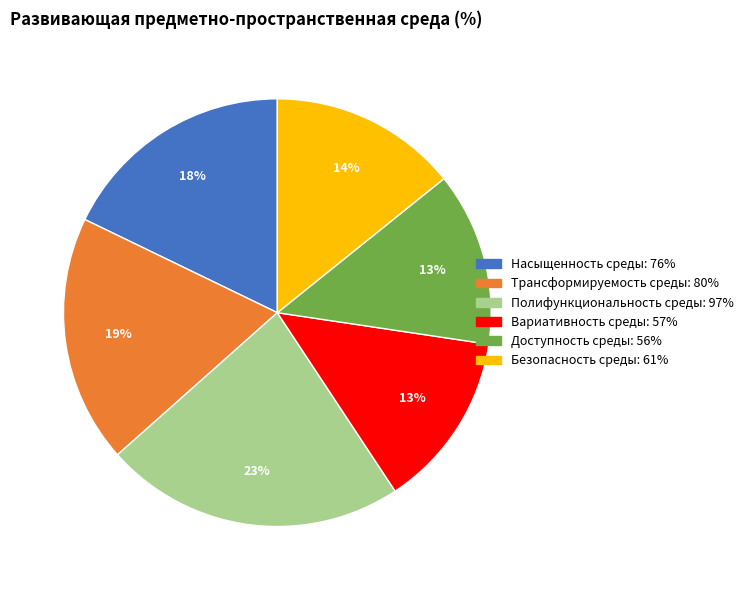

Is Полифункциональность среды the majority of the pie?

No